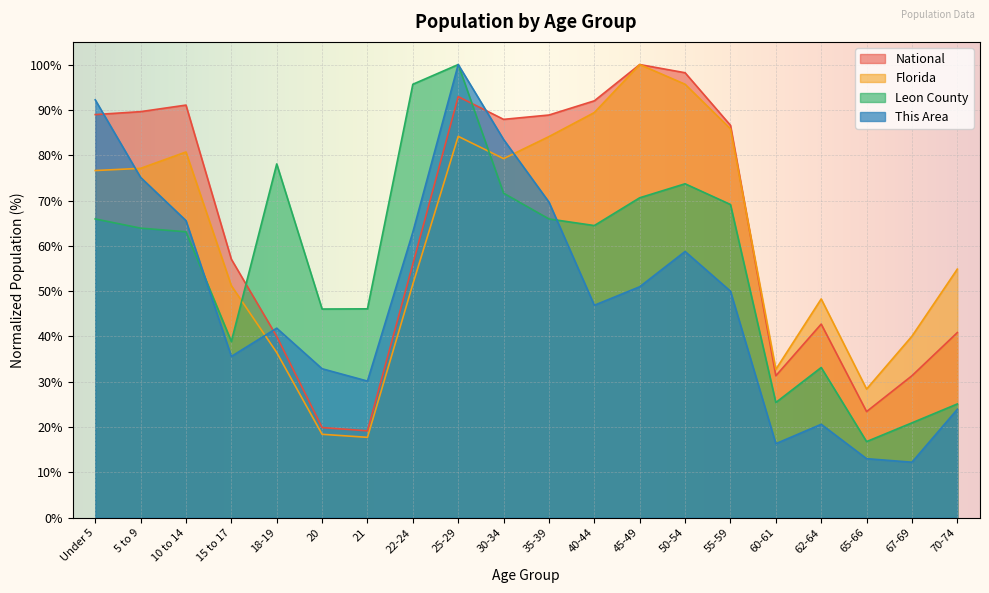

What is the average value of the Leon County series?

56.7